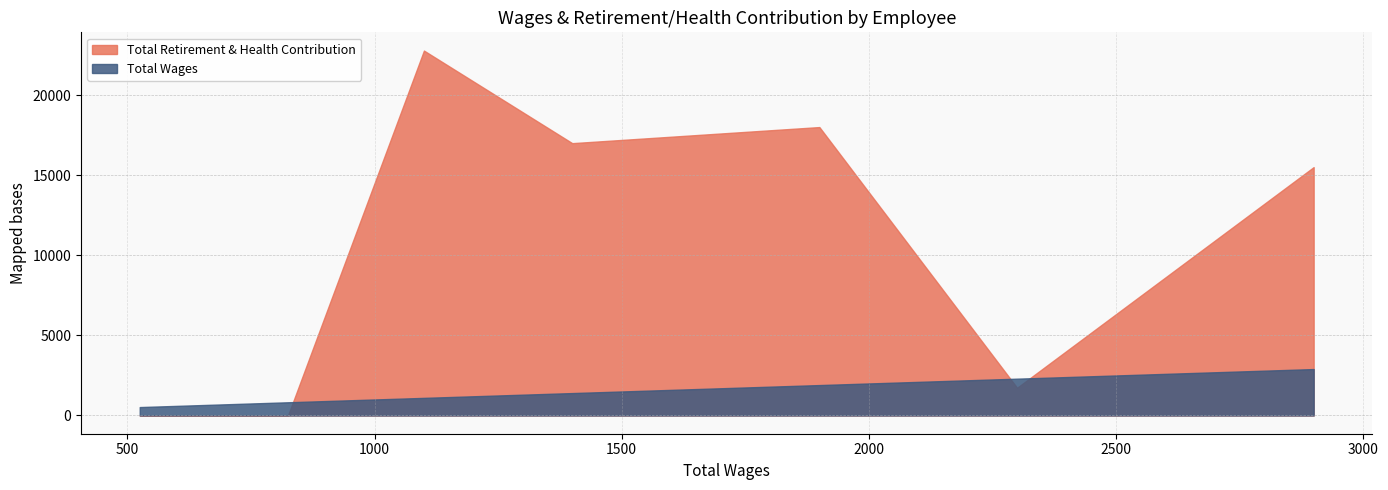

How many data points does each series have?

11